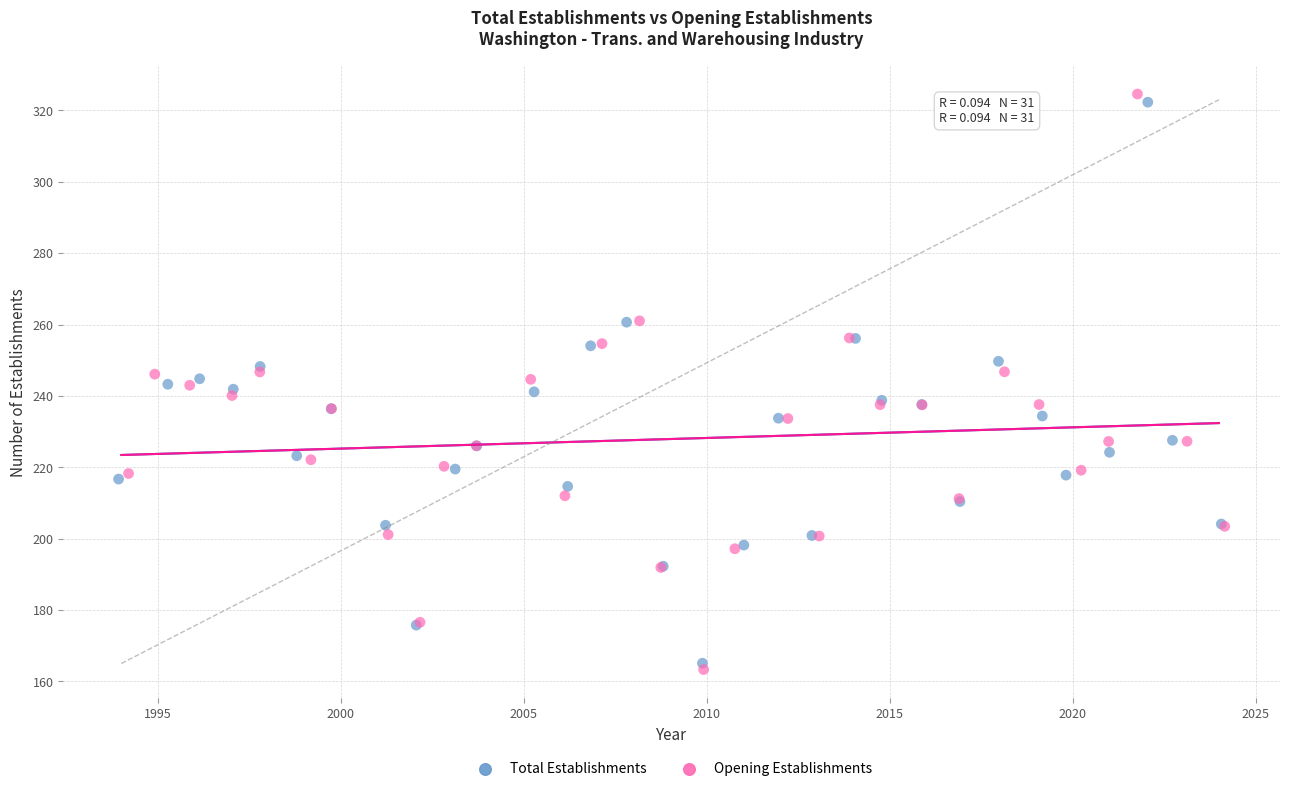

Which series has the widest spread of Y values?

Opening Establishments